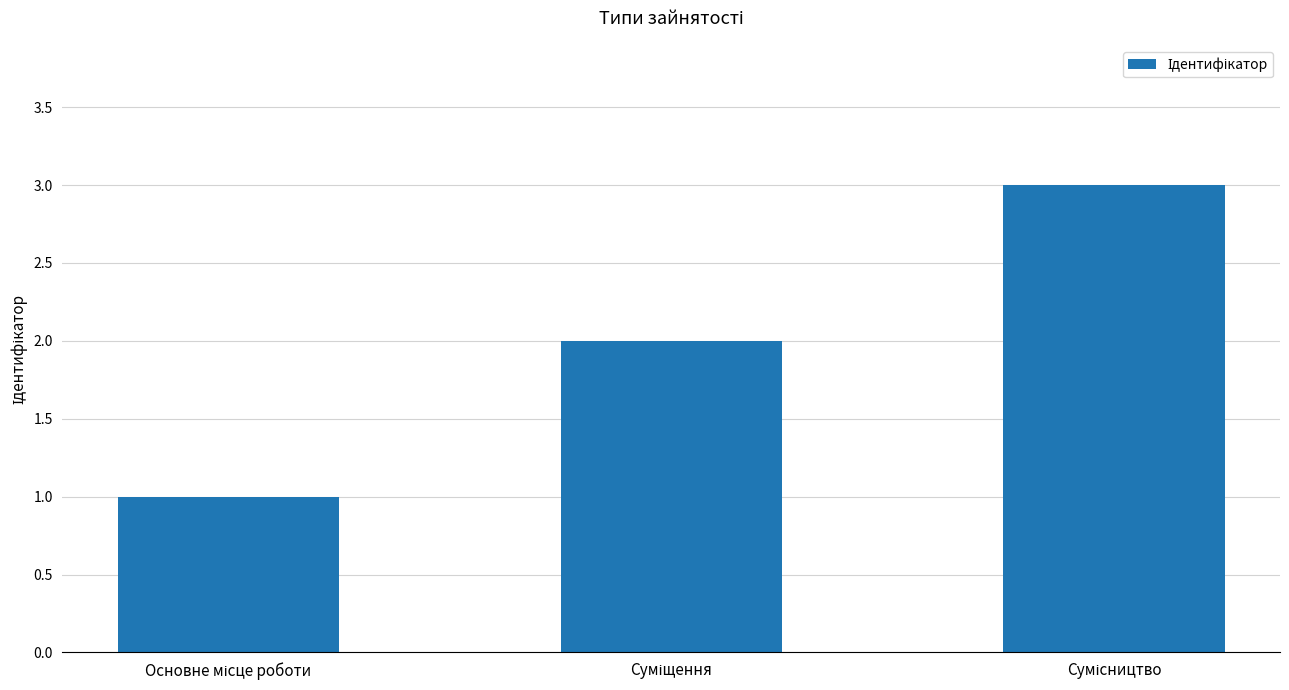

What is the average value?

2